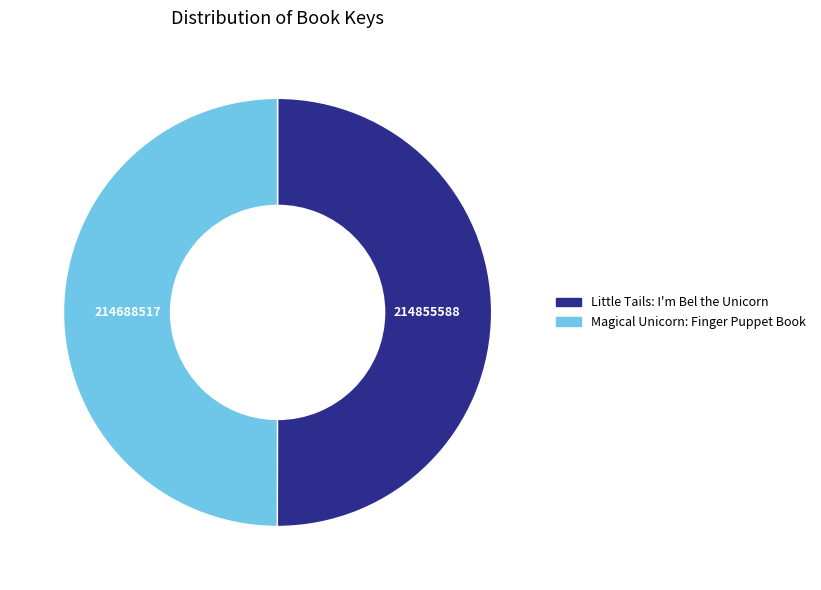

Approximately how many times larger is the value at Magical Unicorn: Finger Puppet Book compared to Little Tails: I'm Bel the Unicorn?

1.0